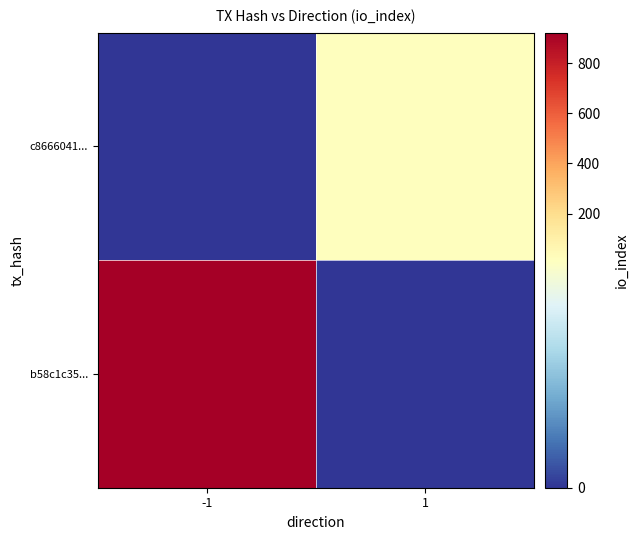

What is the difference between the highest and lowest values at 1?

14